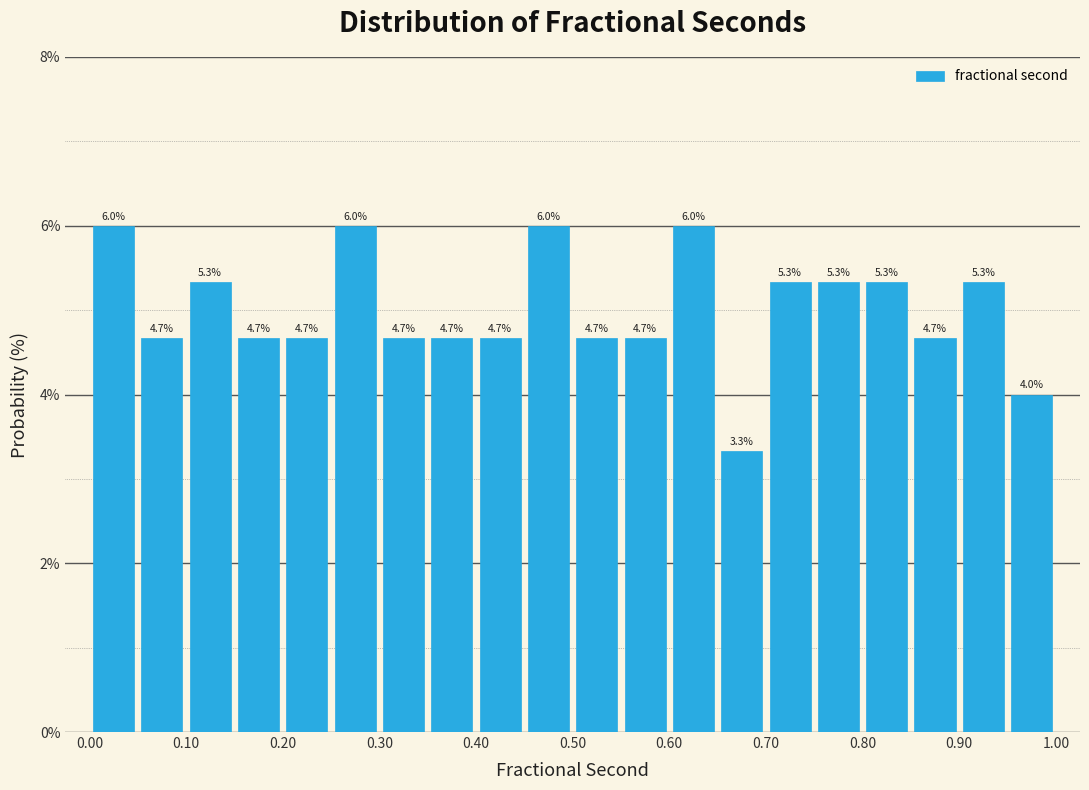

Reading left to right, list every bar in this chart as the range it spans on the x-axis followed by its height.

0.00 to 0.05: 6.0
0.05 to 0.10: 4.7
0.10 to 0.15: 5.3
0.15 to 0.20: 4.7
0.20 to 0.25: 4.7
0.25 to 0.30: 6.0
0.30 to 0.35: 4.7
0.35 to 0.40: 4.7
0.40 to 0.45: 4.7
0.45 to 0.50: 6.0
0.50 to 0.55: 4.7
0.55 to 0.60: 4.7
0.60 to 0.65: 6.0
0.65 to 0.70: 3.3
0.70 to 0.75: 5.3
0.75 to 0.80: 5.3
0.80 to 0.85: 5.3
0.85 to 0.90: 4.7
0.90 to 0.95: 5.3
0.95 to 1.00: 4.0